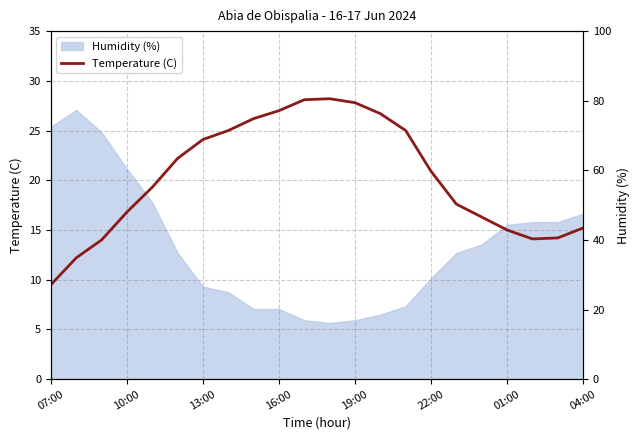

What is the smallest value displayed?

9.5